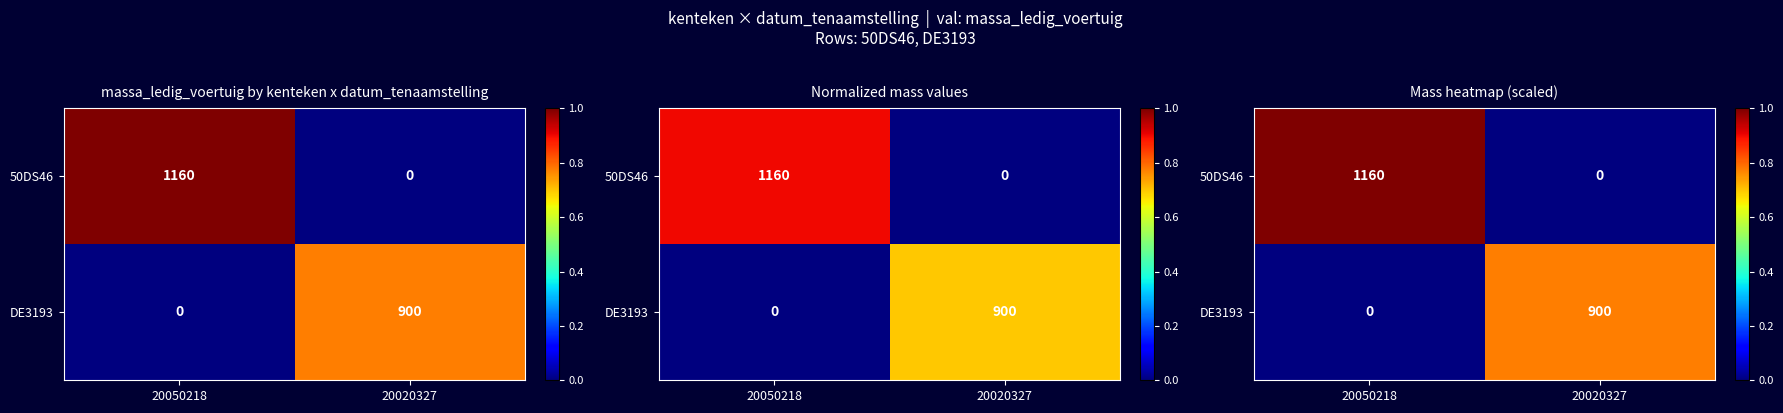

The 50DS46 series shows 1.0 at 20050218. True or false?

True